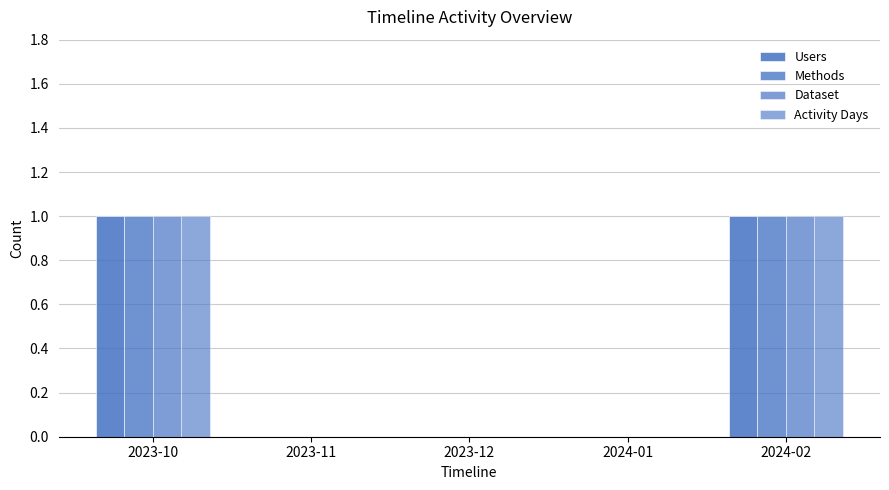

How many categories are shown in the chart?

5